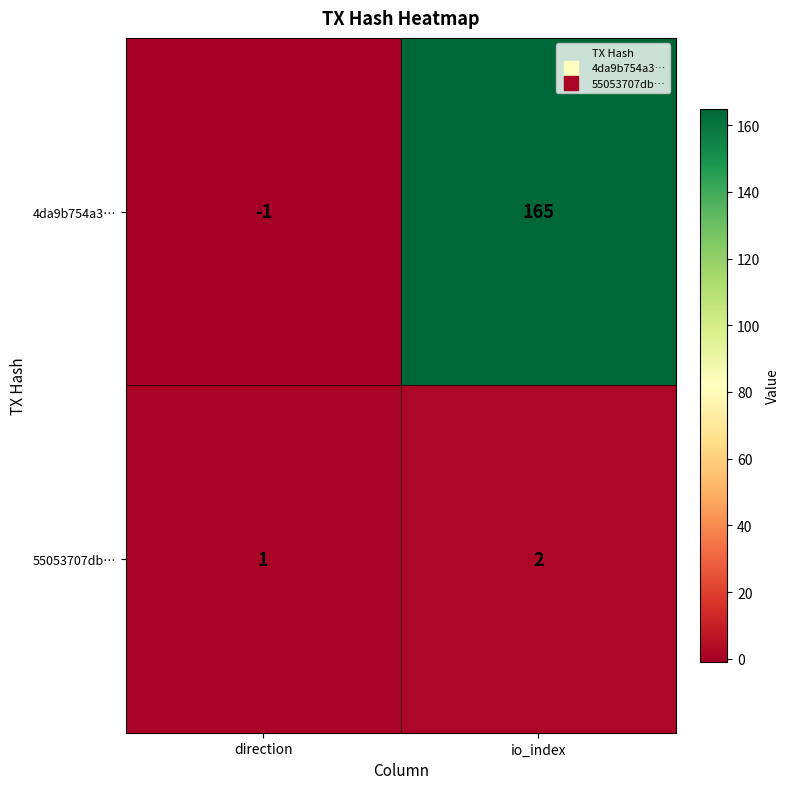

What is the difference between the highest and lowest values at direction?

2